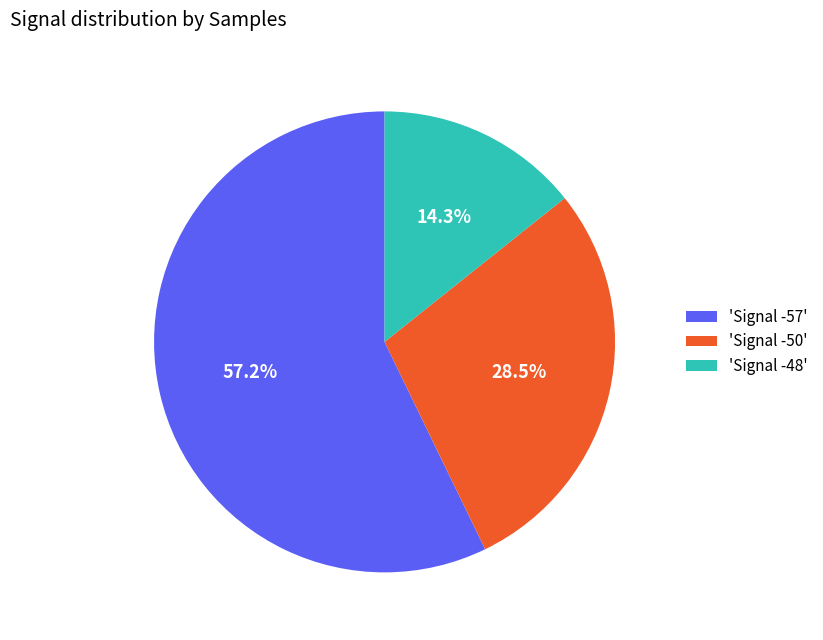

How many segments does this pie chart have?

3